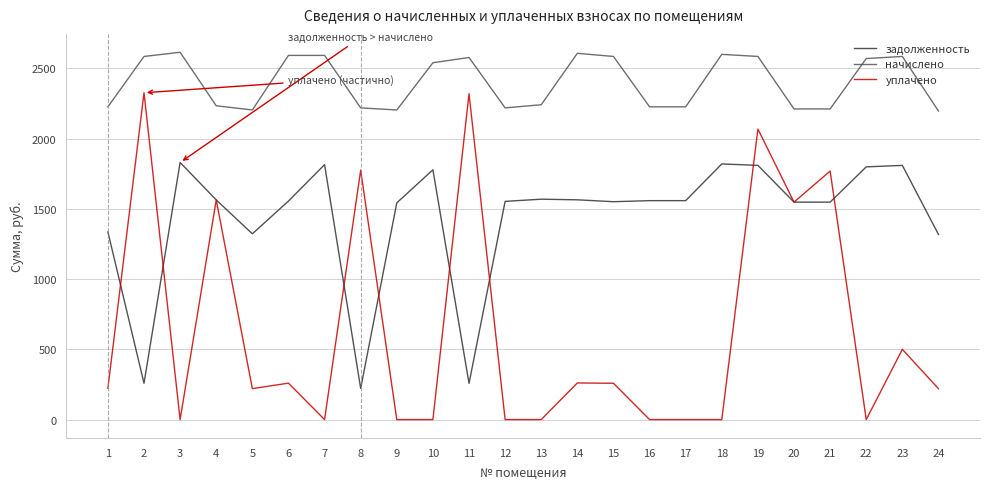

Rank the series at 21 from lowest to highest value.

задолженность, уплачено, начислено